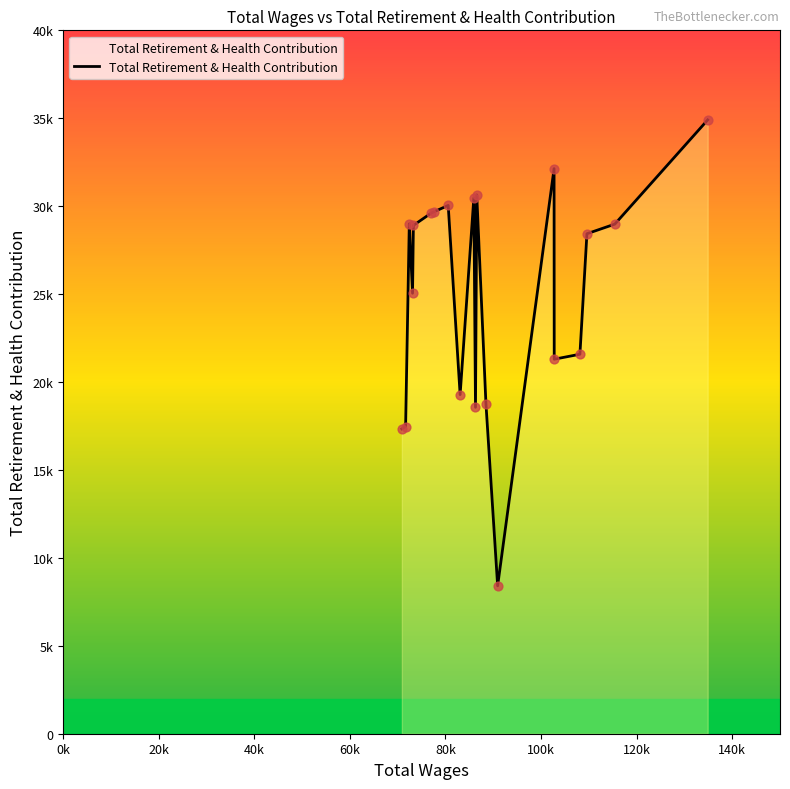

Is this an area chart (filled region under the line)?

Yes